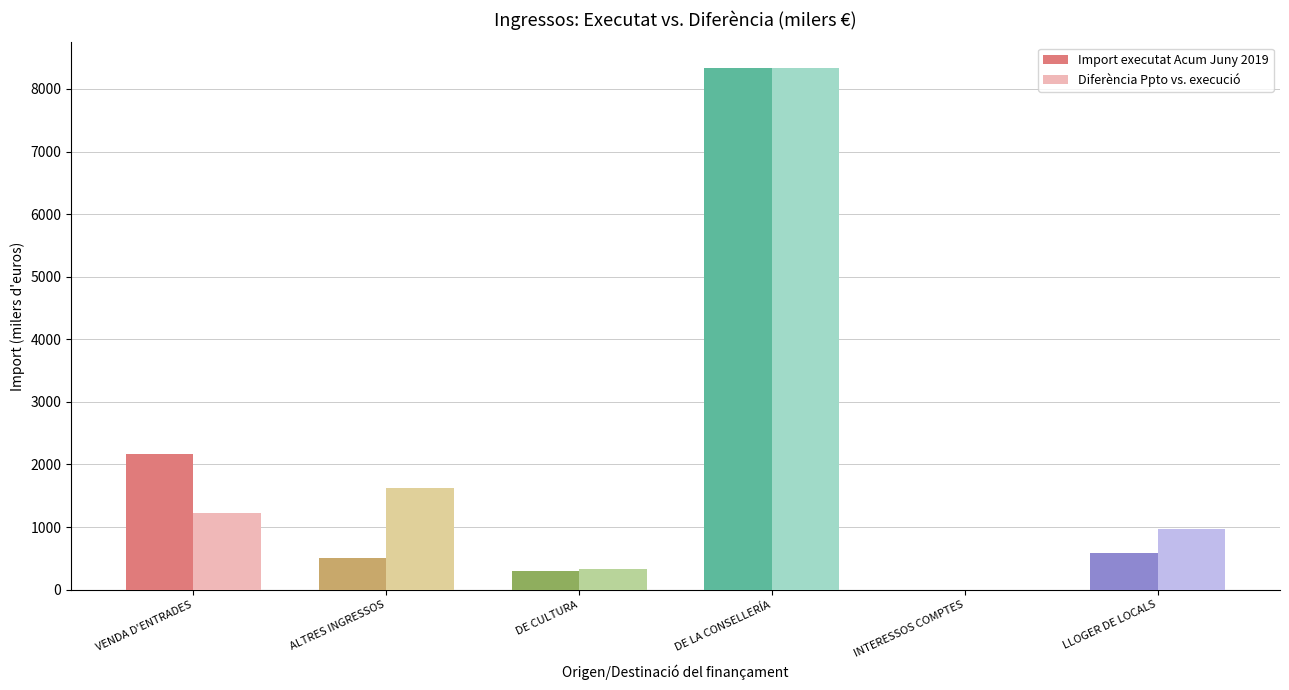

What is the label of the 4th bar from the left?

DE LA CONSELLERÍA